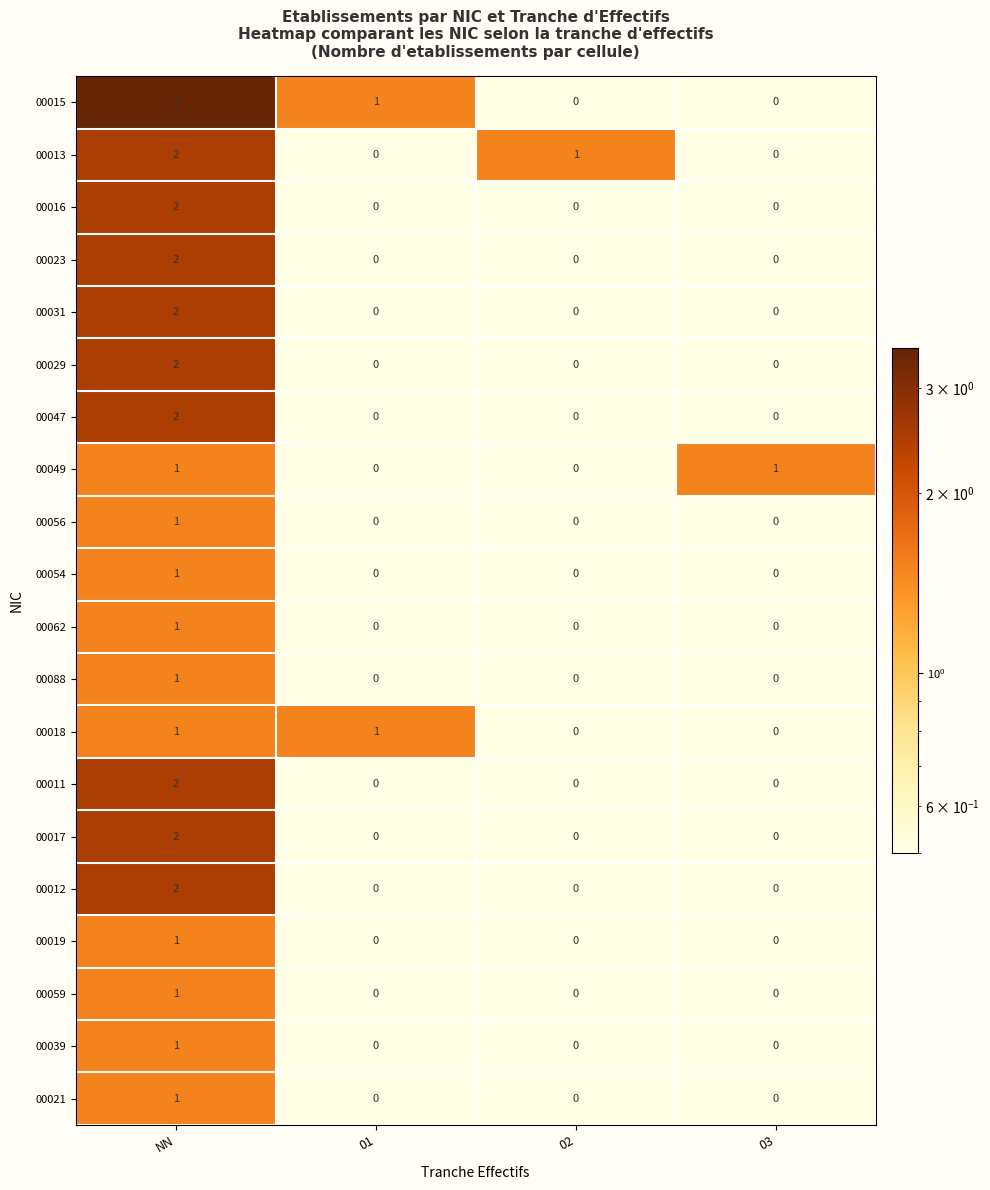

Which series has the largest range (max minus min)?

00015